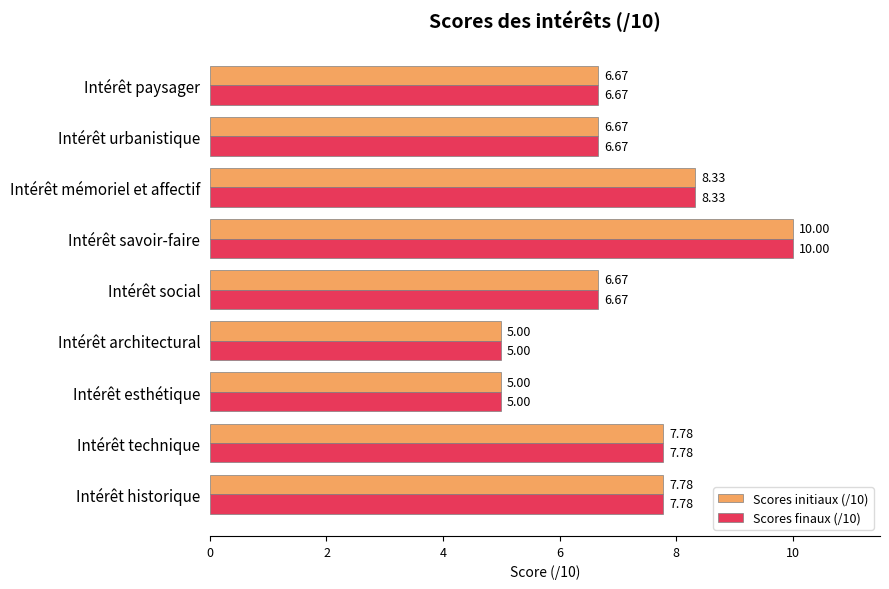

What is the total value across all series at Intérêt savoir-faire?

20.0